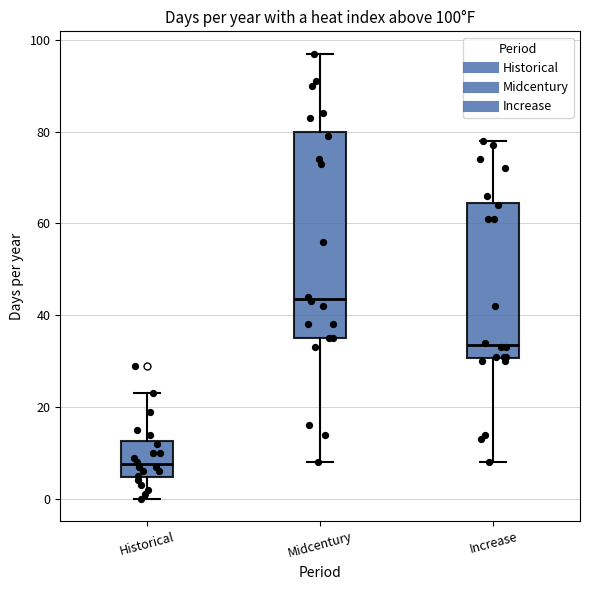

Comparing the boxes themselves (not the whiskers), which one is the tallest?

Midcentury